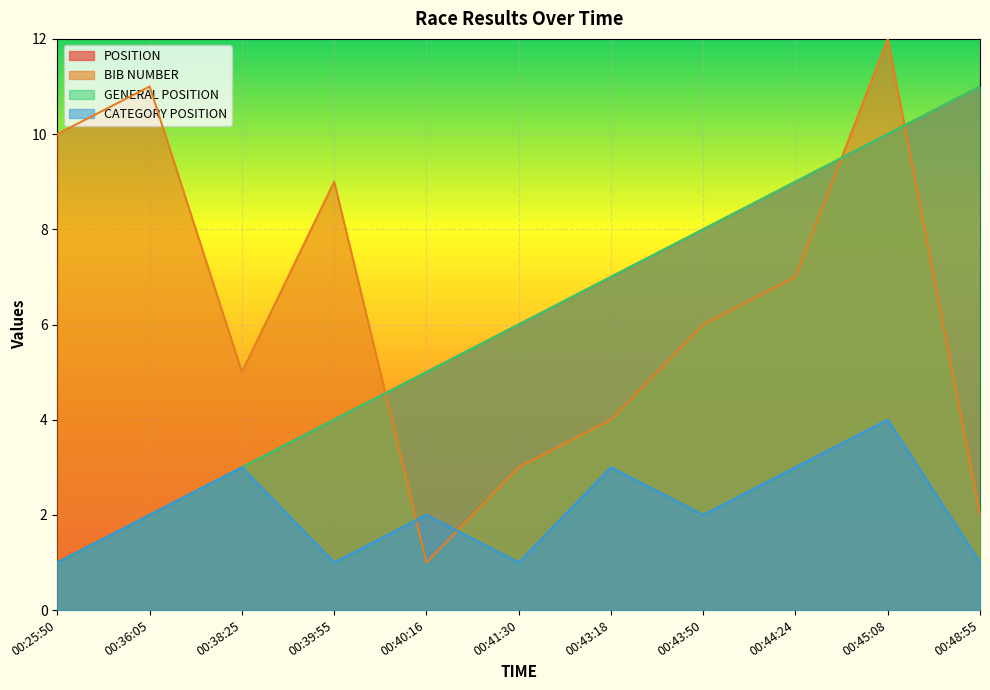

True or false: CATEGORY POSITION has more than 1 points higher than both neighbors.

True